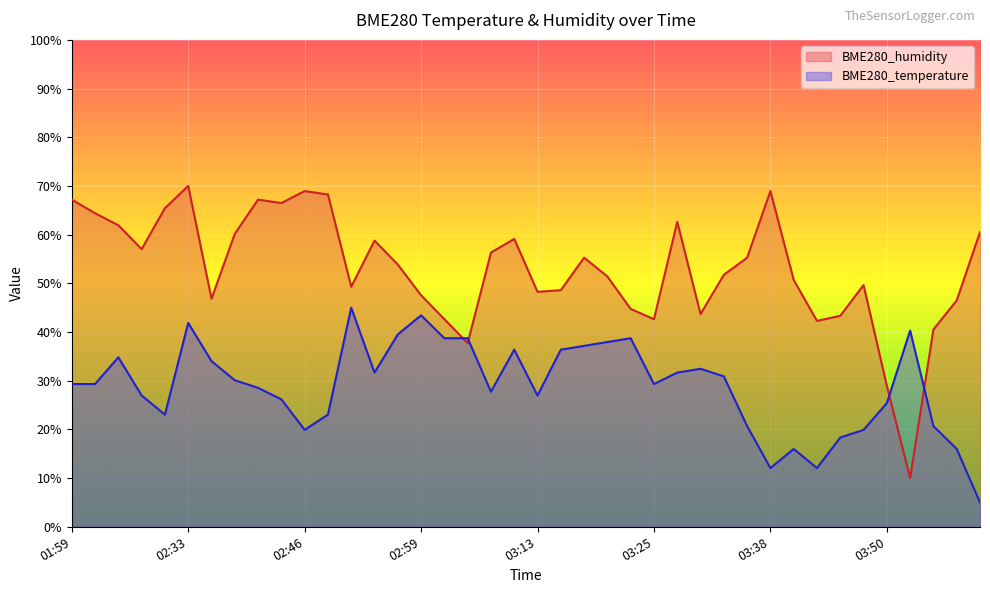

What is the sum of the BME280_temperature values at 03:23 and 03:50?

64.1